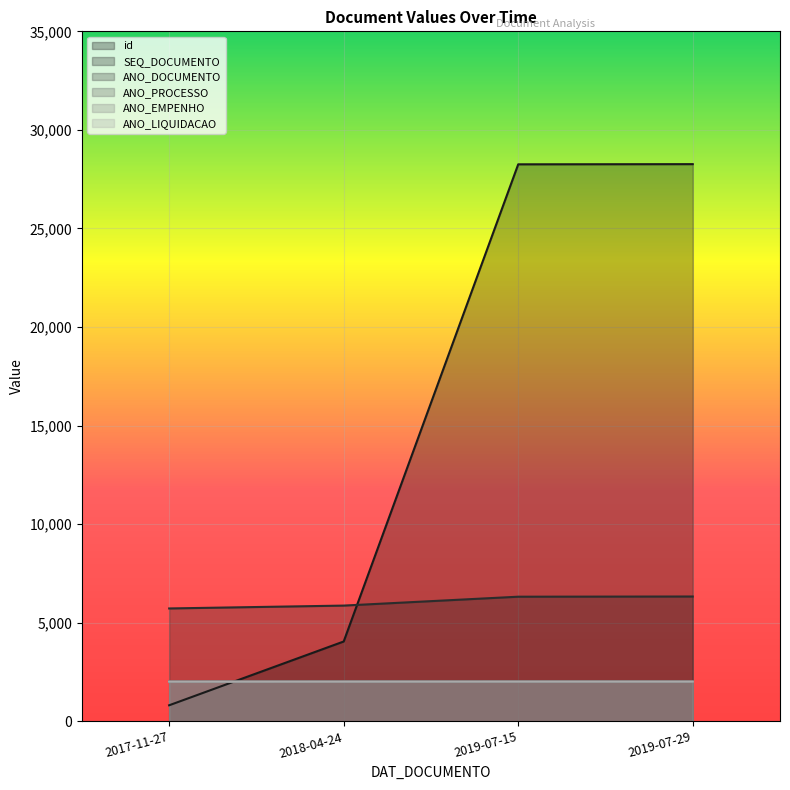

True or false: ANO_PROCESSO has more than 1 interior local peaks.

False